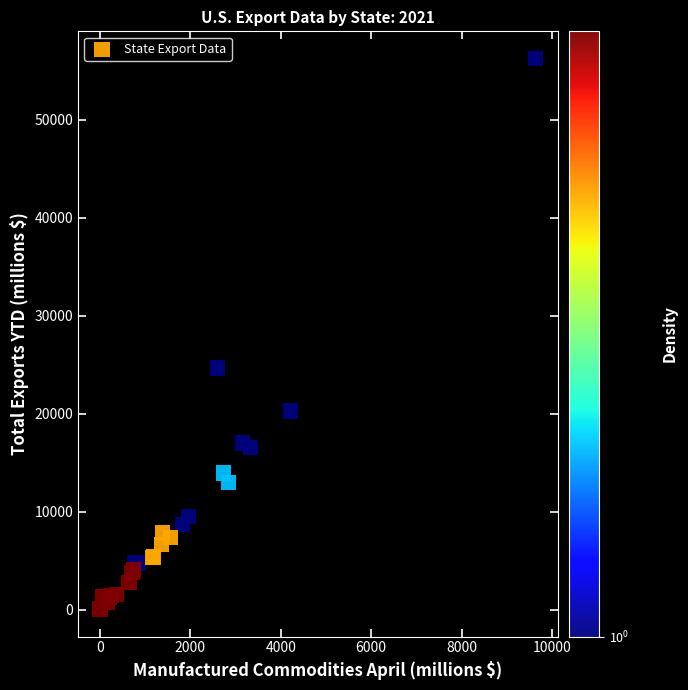

What Y value in the scatter plot is closest to 28152?

24681.0